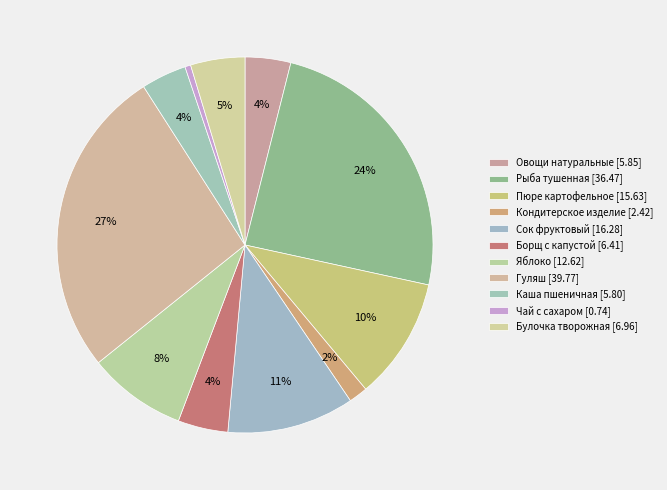

Count the number of slices in the pie.

11